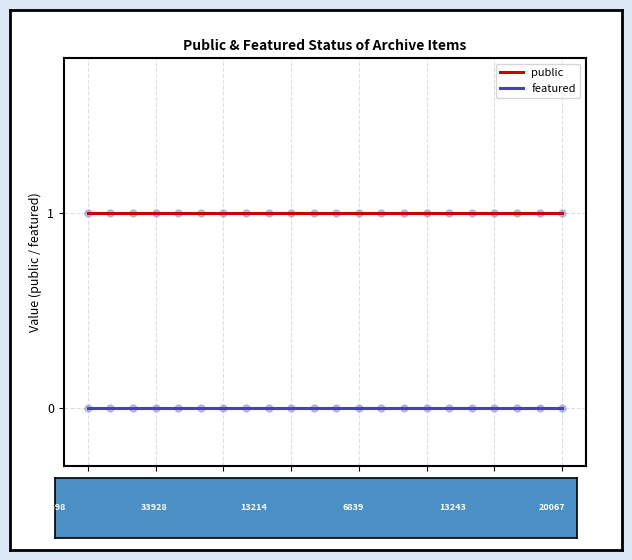

List the series in order of their overall mean, highest first.

public, featured